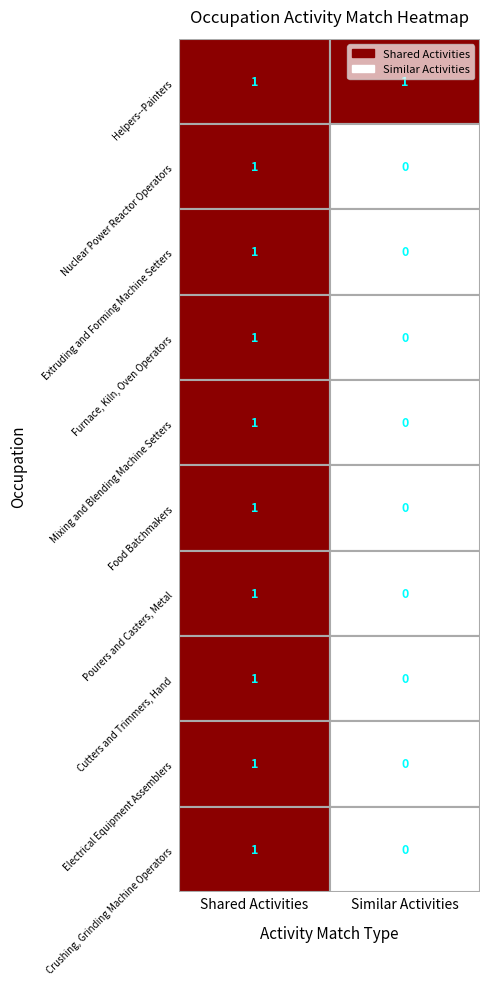

The Mixing and Blending Machine Setters series shows 1 at Helpers--Painters. True or false?

False